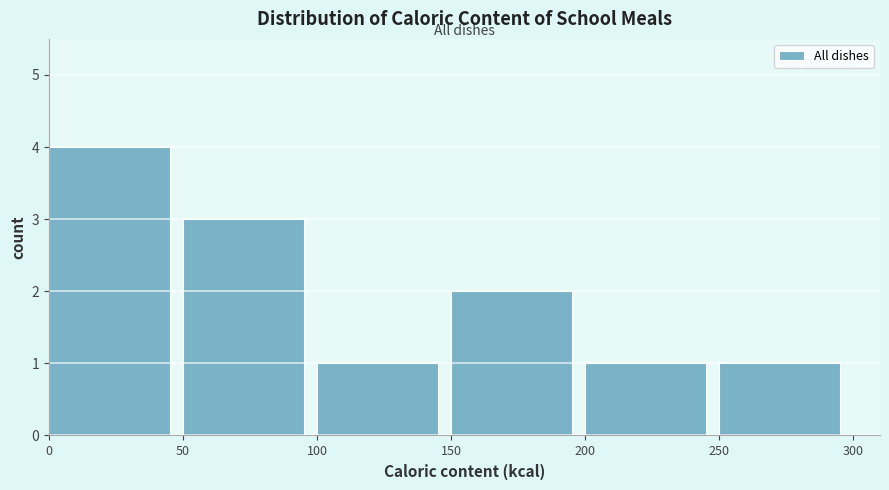

Reading left to right, list every bar in this chart as the range it spans on the x-axis followed by its height. The values are not printed on the chart, so give them approximately, as read against the axis.

0 to 50: 4
50 to 100: 3
100 to 150: 1
150 to 200: 2
200 to 250: 1
250 to 300: 1